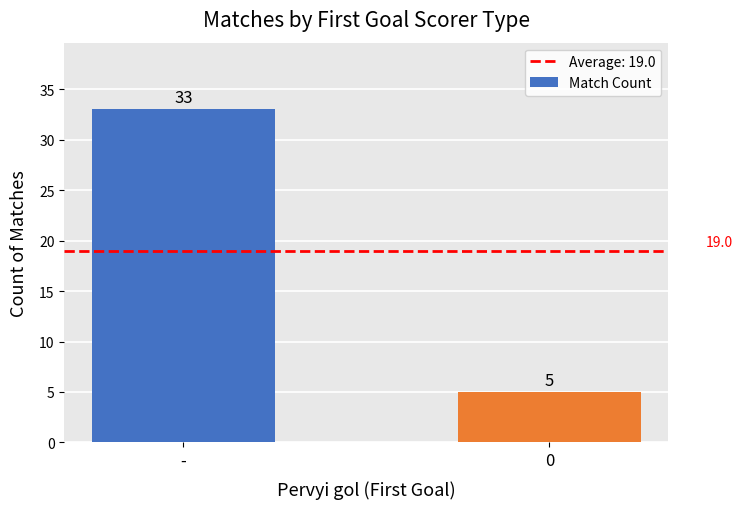

The chart shows a value of 21 at -. True or false?

False